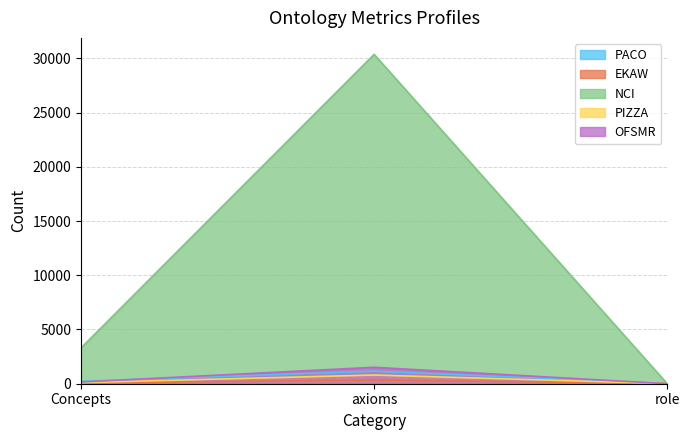

The EKAW series shows 133 at Concepts. True or false?

False